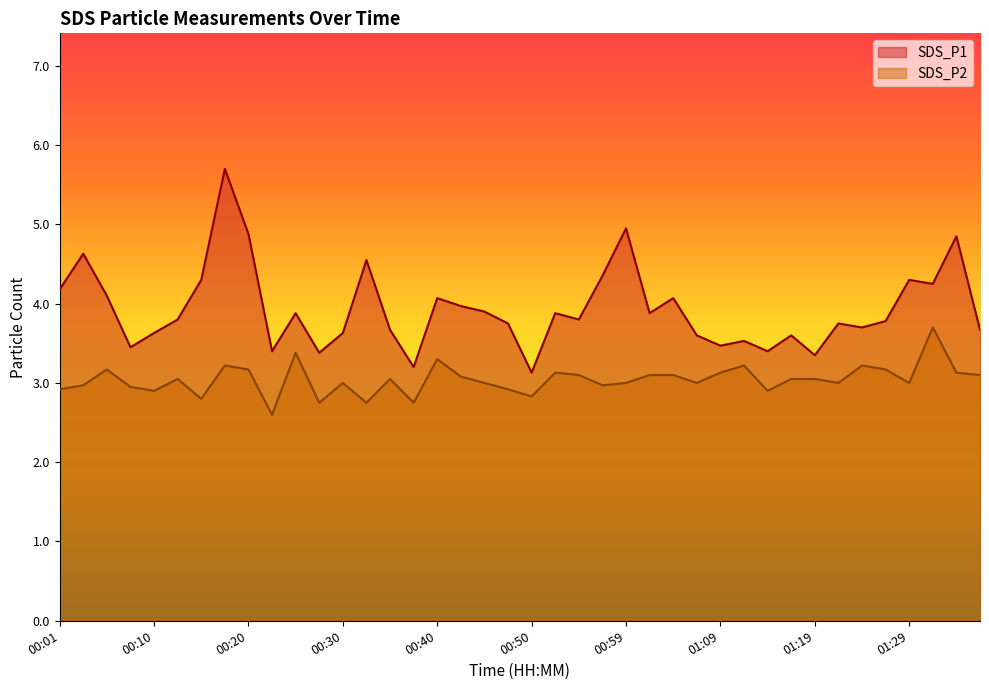

How many data points in SDS_P2 are above 3?

21